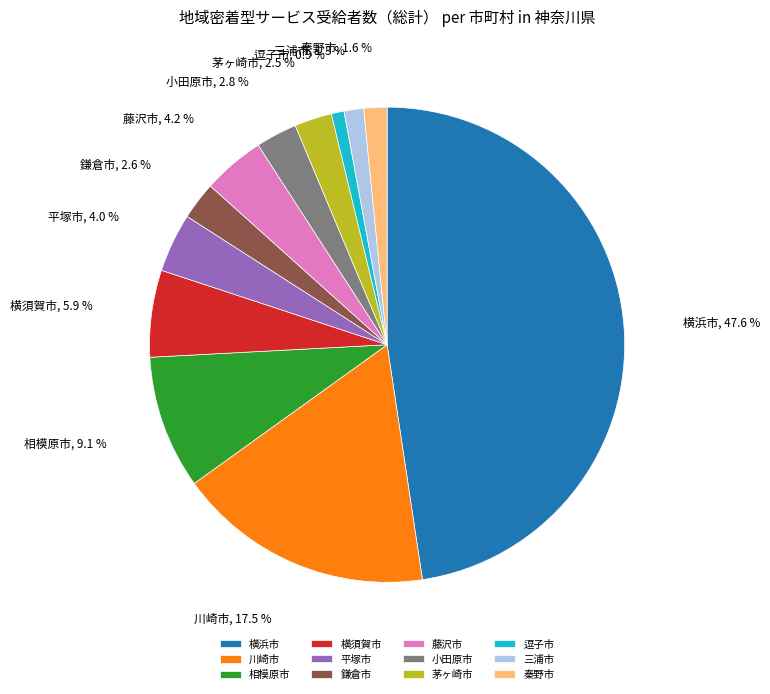

Is there a majority slice in this chart?

No